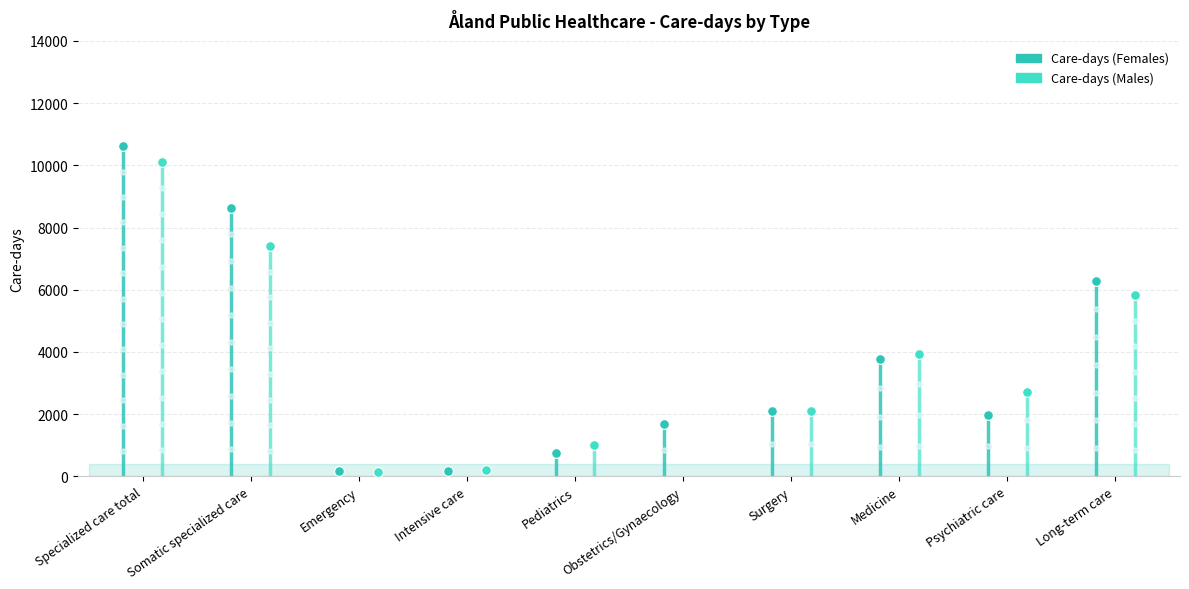

The value of Care-days (Males) at Pediatrics is 1013. True or false?

True